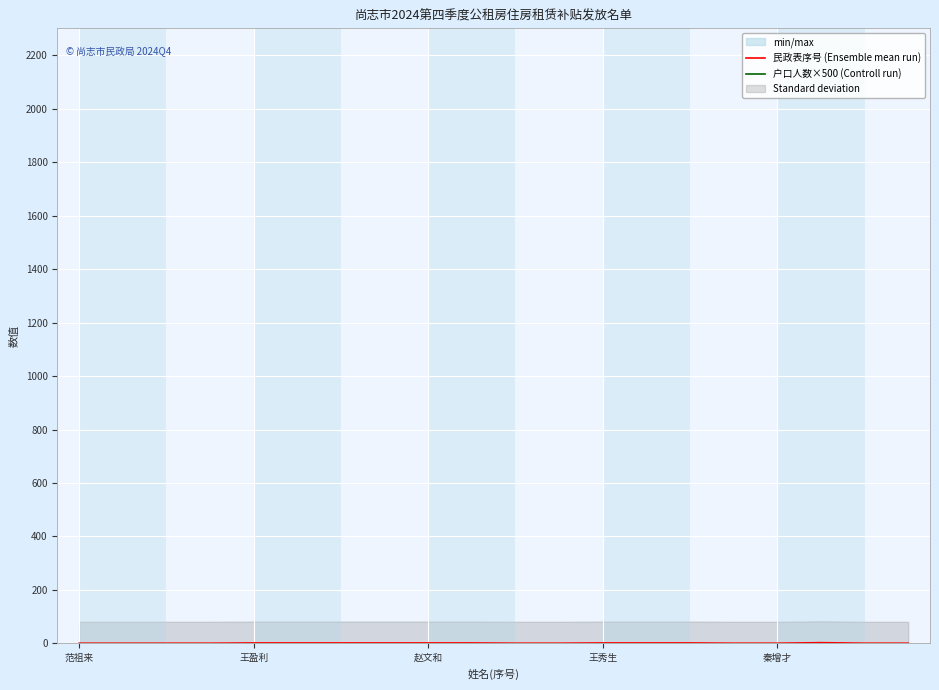

Which series has the widest spread of values?

户口人数×500 (Controll run)